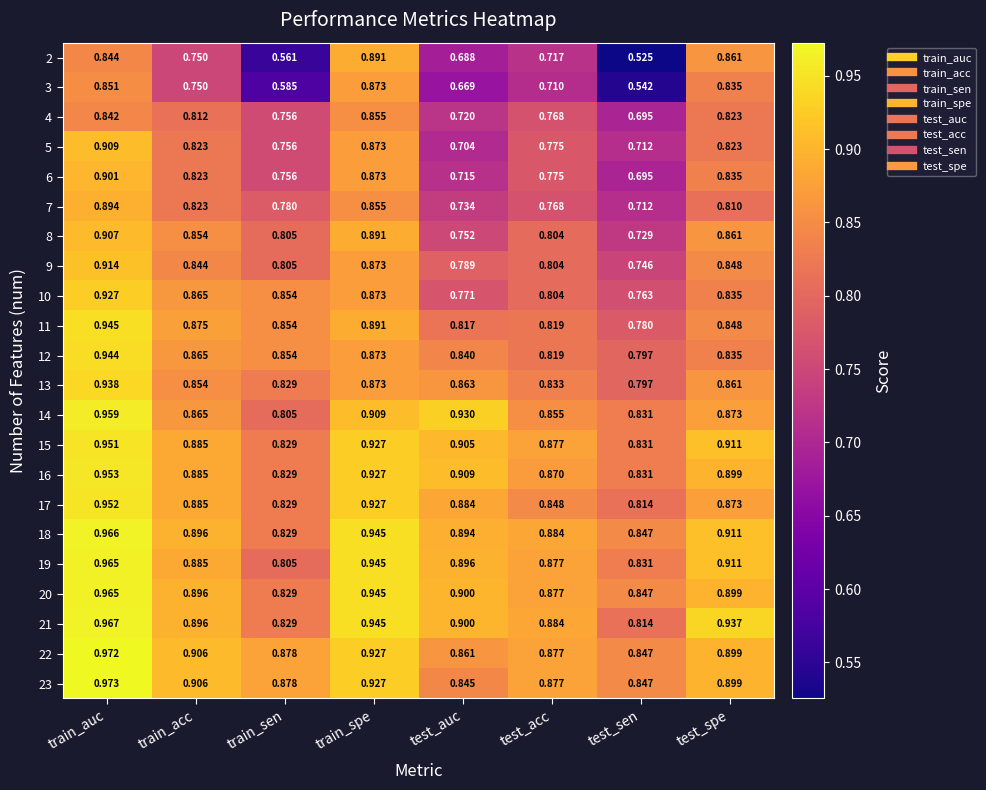

At which label is 2 closest to 0?

test_sen